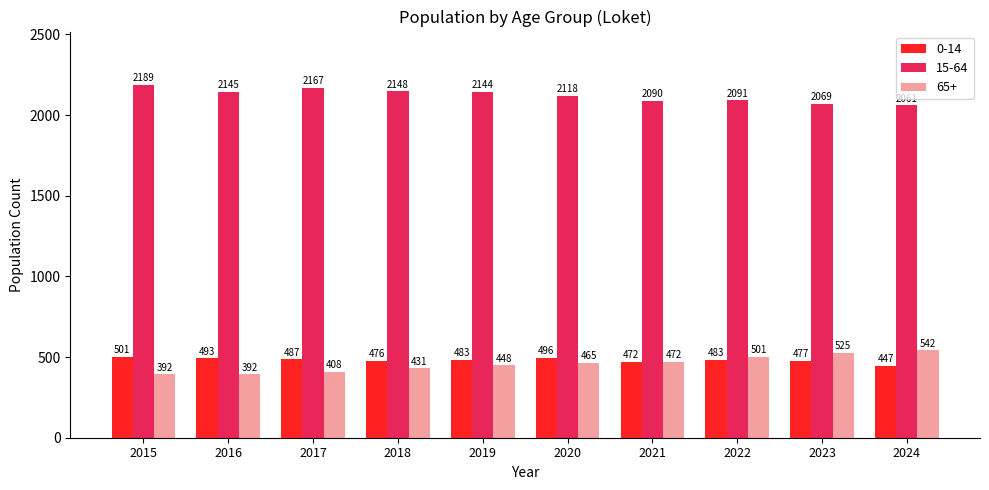

What is the difference between the 65+ values at 2021 and 2017?

64